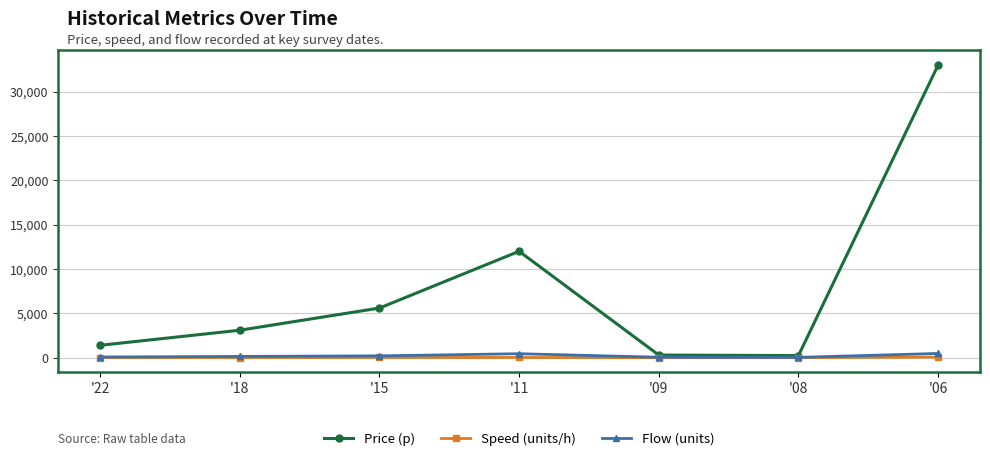

Where is the first local maximum for Price (p)?

'11